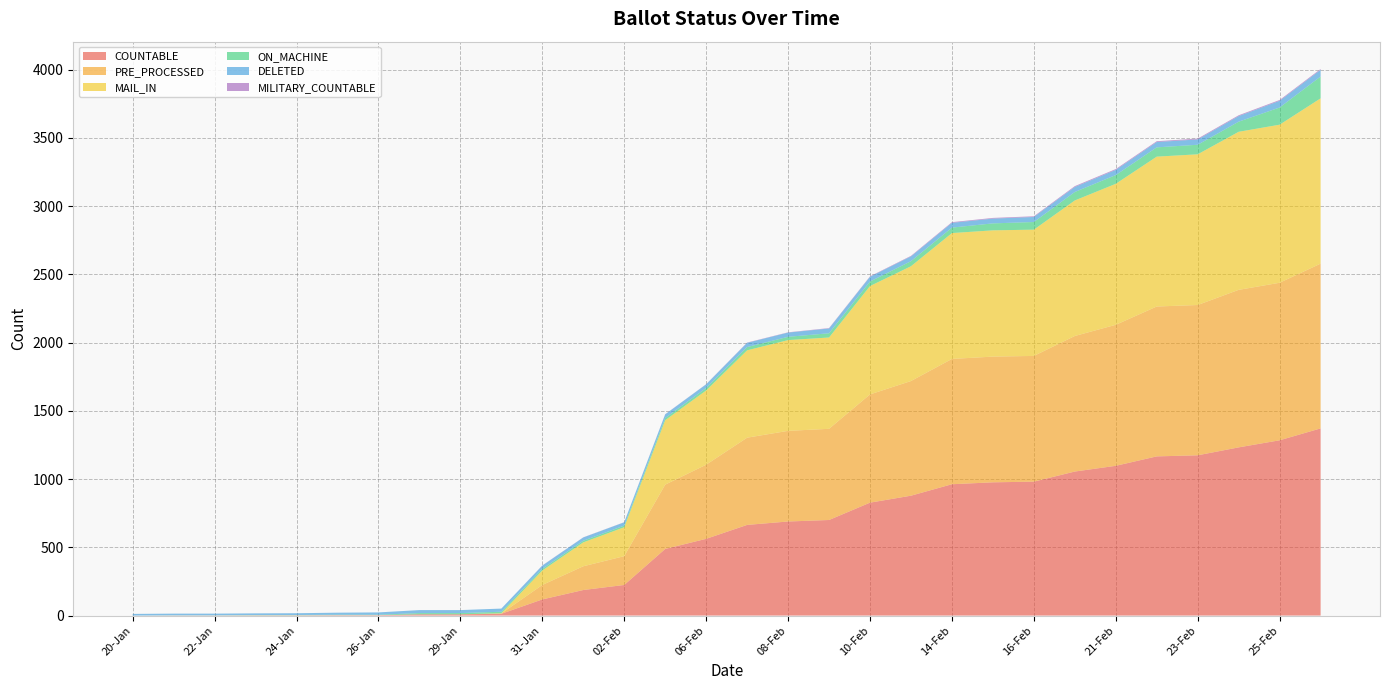

Reading left to right, extract all data points from this chart.

COUNTABLE: 20-Jan=0	21-Jan=1	22-Jan=1	23-Jan=2	24-Jan=2	25-Jan=3	26-Jan=3	27-Jan=9	29-Jan=9	30-Jan=13	31-Jan=118	01-Feb=187	02-Feb=224	03-Feb=488	06-Feb=562	07-Feb=664	08-Feb=689	09-Feb=700	10-Feb=827	13-Feb=878	14-Feb=962	15-Feb=976	16-Feb=981	17-Feb=1055	21-Feb=1097	22-Feb=1166	23-Feb=1174	24-Feb=1232	25-Feb=1284	27-Feb=1371
PRE_PROCESSED: 20-Jan=0	21-Jan=0	22-Jan=0	23-Jan=0	24-Jan=0	25-Jan=0	26-Jan=0	27-Jan=0	29-Jan=0	30-Jan=2	31-Jan=106	01-Feb=174	02-Feb=211	03-Feb=471	06-Feb=543	07-Feb=639	08-Feb=664	09-Feb=668	10-Feb=793	13-Feb=840	14-Feb=918	15-Feb=921	16-Feb=921	17-Feb=993	21-Feb=1033	22-Feb=1098	23-Feb=1101	24-Feb=1154	25-Feb=1154	27-Feb=1207
MAIL_IN: 20-Jan=0	21-Jan=0	22-Jan=0	23-Jan=0	24-Jan=0	25-Jan=0	26-Jan=0	27-Jan=0	29-Jan=0	30-Jan=2	31-Jan=106	01-Feb=175	02-Feb=212	03-Feb=472	06-Feb=544	07-Feb=640	08-Feb=665	09-Feb=669	10-Feb=794	13-Feb=841	14-Feb=922	15-Feb=925	16-Feb=925	17-Feb=993	21-Feb=1033	22-Feb=1098	23-Feb=1104	24-Feb=1158	25-Feb=1158	27-Feb=1211
ON_MACHINE: 20-Jan=0	21-Jan=1	22-Jan=1	23-Jan=2	24-Jan=2	25-Jan=3	26-Jan=3	27-Jan=9	29-Jan=9	30-Jan=11	31-Jan=12	01-Feb=12	02-Feb=12	03-Feb=16	06-Feb=18	07-Feb=24	08-Feb=24	09-Feb=31	10-Feb=33	13-Feb=37	14-Feb=40	15-Feb=51	16-Feb=56	17-Feb=62	21-Feb=64	22-Feb=68	23-Feb=70	24-Feb=74	25-Feb=126	27-Feb=160
DELETED: 20-Jan=12	21-Jan=12	22-Jan=12	23-Jan=12	24-Jan=13	25-Jan=15	26-Jan=17	27-Jan=22	29-Jan=22	30-Jan=23	31-Jan=24	01-Feb=24	02-Feb=24	03-Feb=27	06-Feb=27	07-Feb=31	08-Feb=31	09-Feb=35	10-Feb=35	13-Feb=35	14-Feb=35	15-Feb=35	16-Feb=37	17-Feb=37	21-Feb=38	22-Feb=39	23-Feb=39	24-Feb=41	25-Feb=49	27-Feb=49
MILITARY_COUNTABLE: 20-Jan=0	21-Jan=0	22-Jan=0	23-Jan=0	24-Jan=0	25-Jan=0	26-Jan=0	27-Jan=0	29-Jan=0	30-Jan=0	31-Jan=1	01-Feb=1	02-Feb=1	03-Feb=1	06-Feb=1	07-Feb=2	08-Feb=2	09-Feb=3	10-Feb=3	13-Feb=4	14-Feb=5	15-Feb=5	16-Feb=5	17-Feb=6	21-Feb=6	22-Feb=6	23-Feb=6	24-Feb=6	25-Feb=6	27-Feb=6